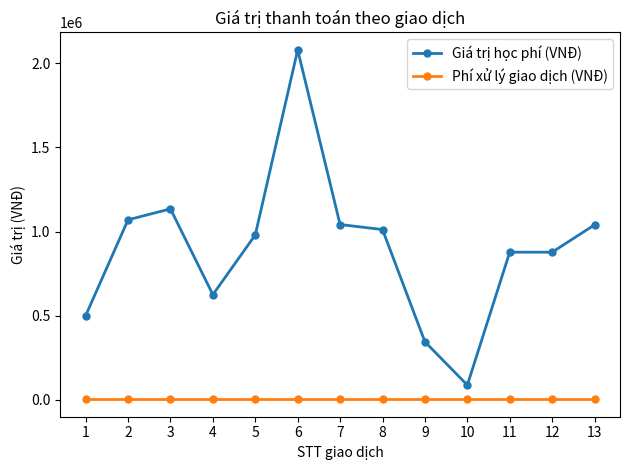

What is the smallest value displayed?

3300